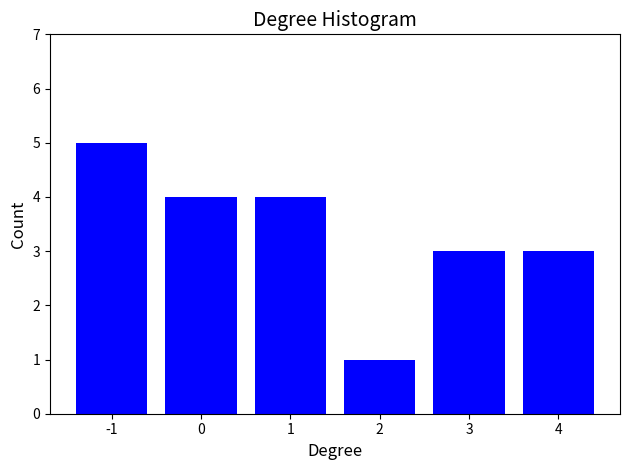

Reading left to right, transcribe all the data shown in this chart.

-1=5	0=4	1=4	2=1	3=3	4=3